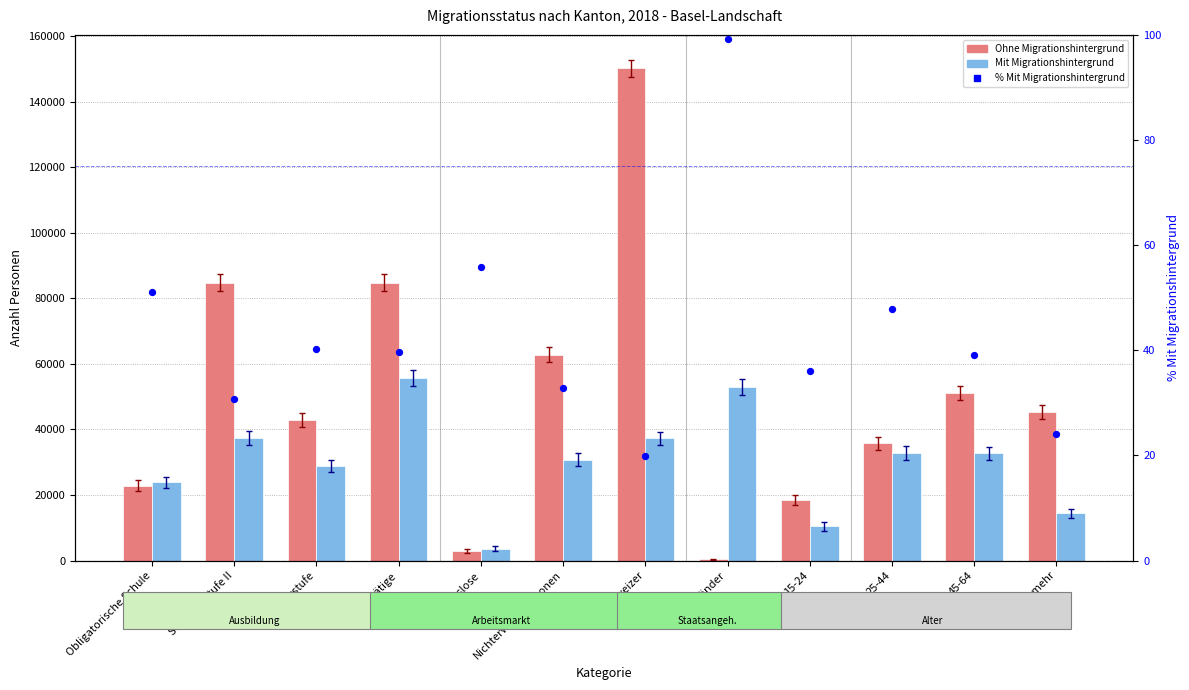

What are all the series names shown in the legend?

Ohne Migrationshintergrund, Mit Migrationshintergrund, % Mit Migrationshintergrund